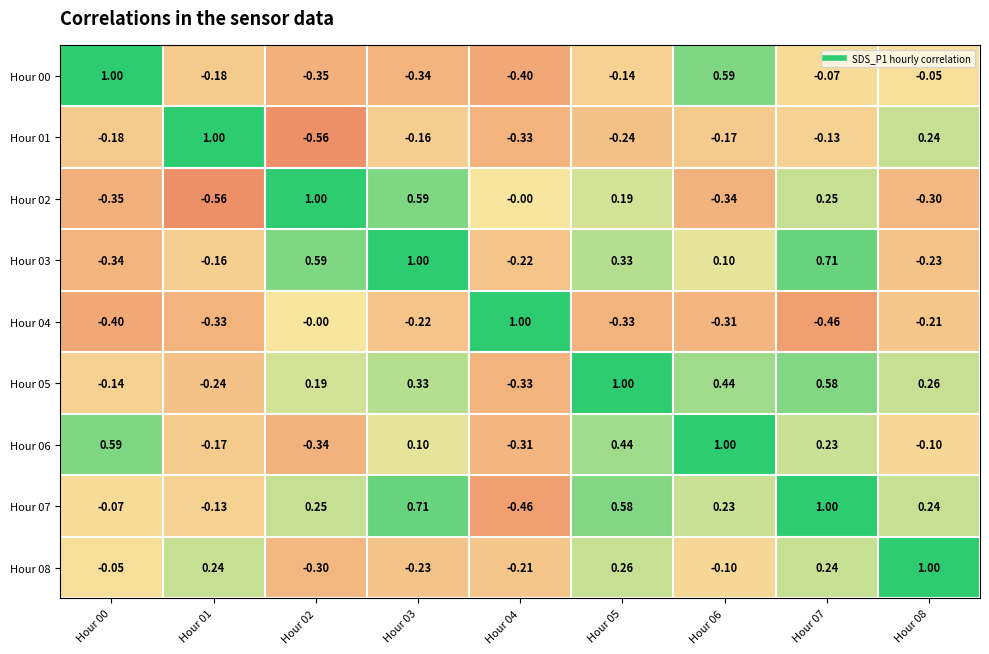

Is the value of Hour 05 at Hour 07 greater than the value of Hour 08 at Hour 07?

Yes